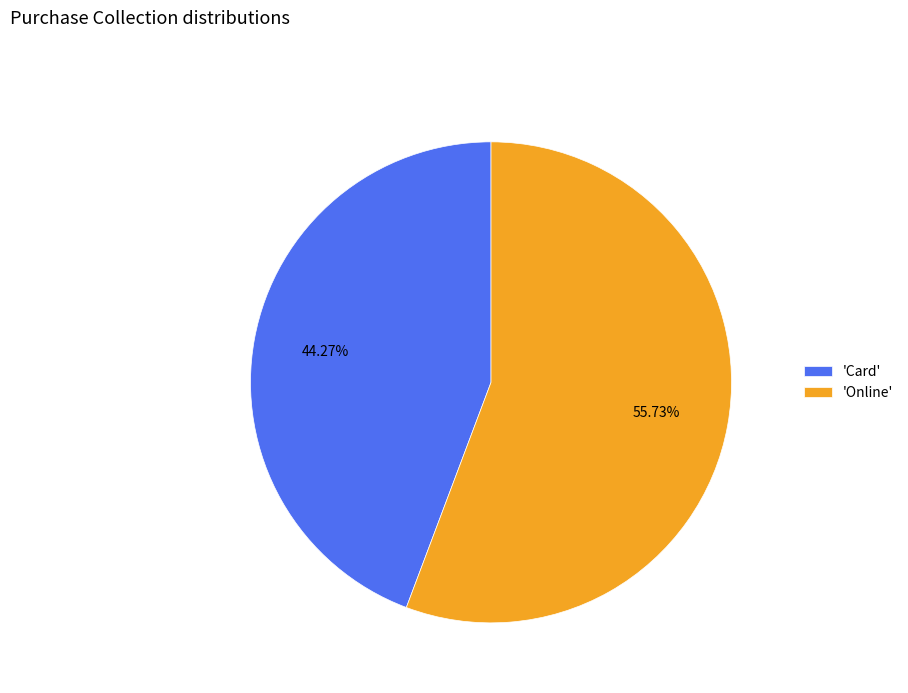

How many slices are in this pie chart?

2